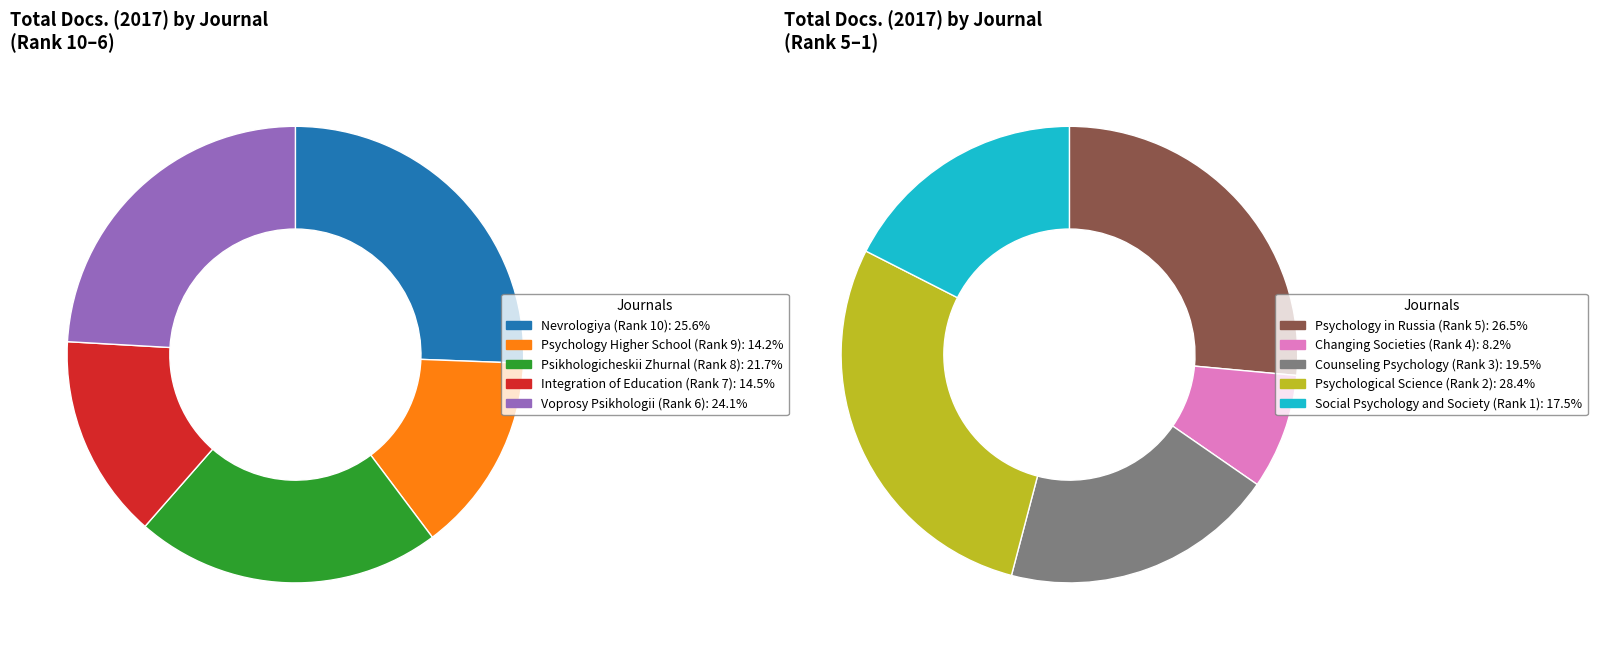

Between Integration of Education (Rank 7) and Voprosy Psikhologii (Rank 6), which is larger?

Voprosy Psikhologii (Rank 6)